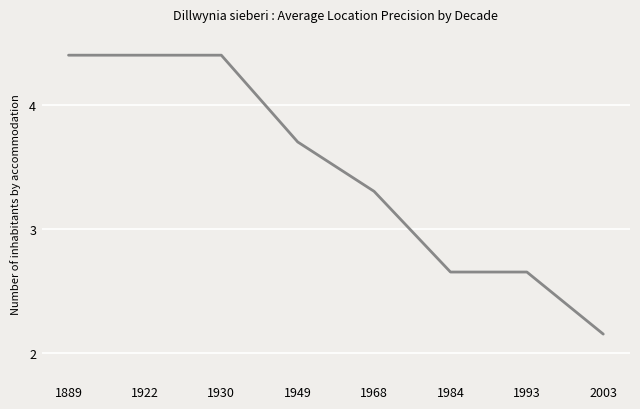

What is the change in value from 1930 to 1968?

-1.1